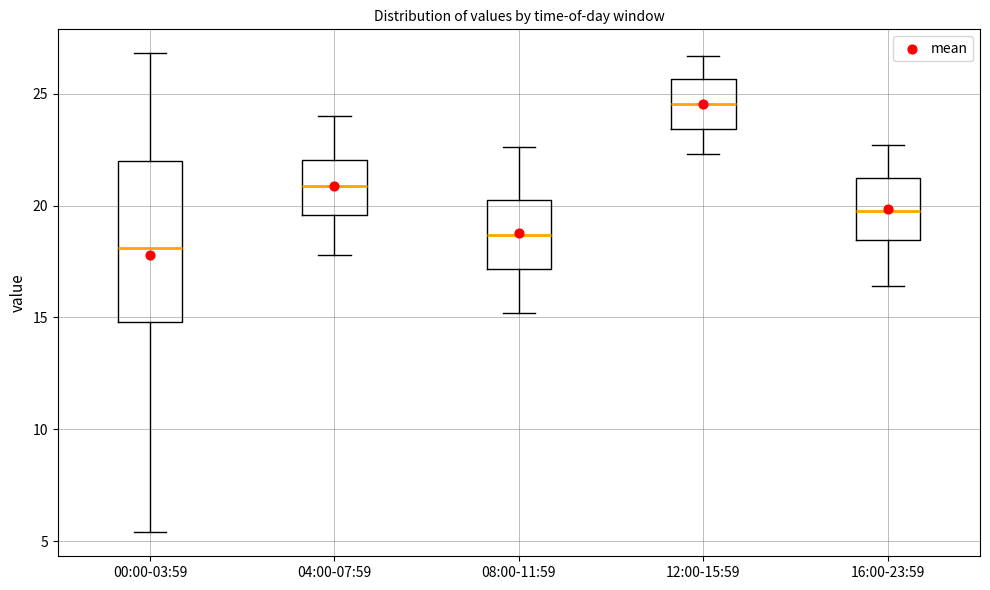

Reading left to right, transcribe this box plot: for each box, give where its median line is, the range the box spans, and where its two whiskers end, as read against the y-axis. The values are not printed on the chart, so give them approximately, as read against the axis.

00:00-03:59: median 18.0, box 15.0 to 22.0, whiskers 5.5 to 27.0
04:00-07:59: median 21.0, box 19.5 to 22.0, whiskers 18.0 to 24.0
08:00-11:59: median 18.5, box 17.0 to 20.5, whiskers 15.0 to 22.5
12:00-15:59: median 24.5, box 23.5 to 25.5, whiskers 22.5 to 26.5
16:00-23:59: median 20.0, box 18.5 to 21.5, whiskers 16.5 to 22.5